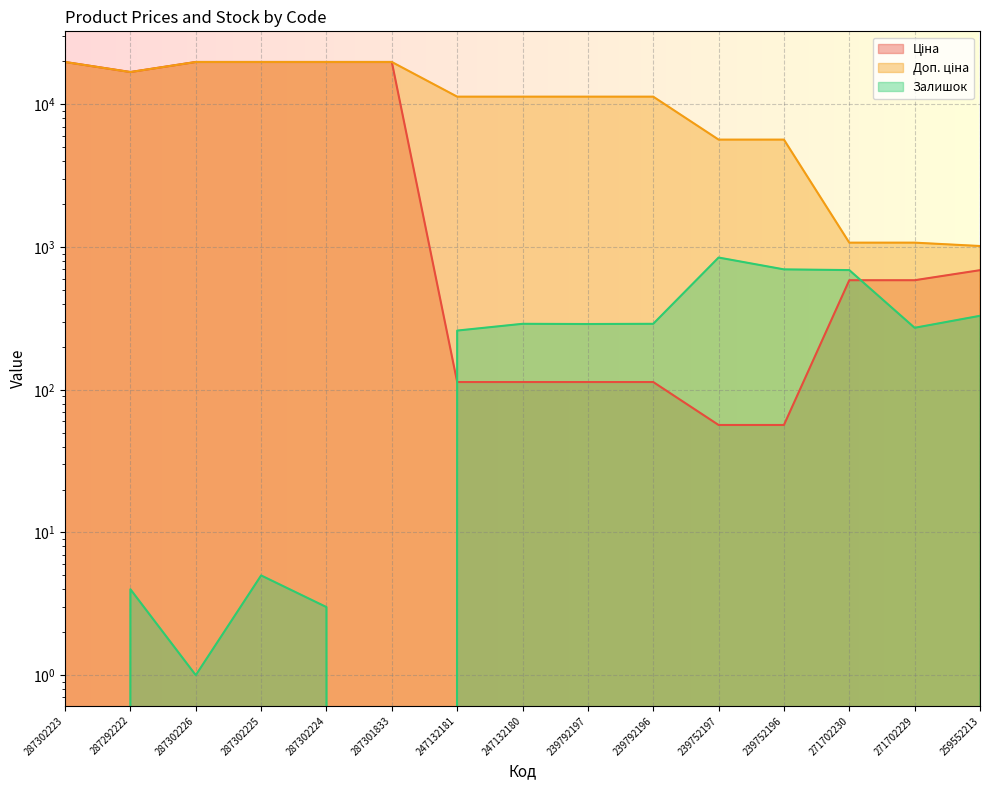

List the series in order of their peak value, highest first.

Ціна, Доп. ціна, Залишок